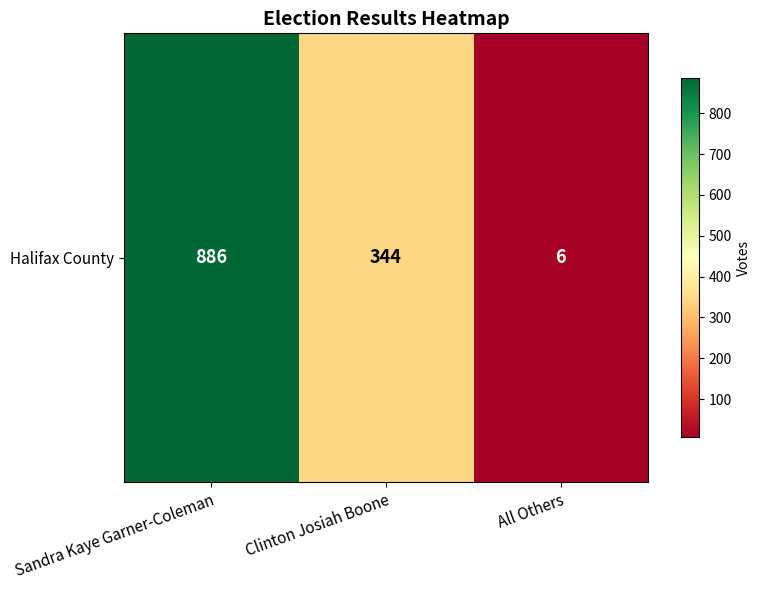

Is it true that the value at Sandra Kaye Garner-Coleman is 886?

True